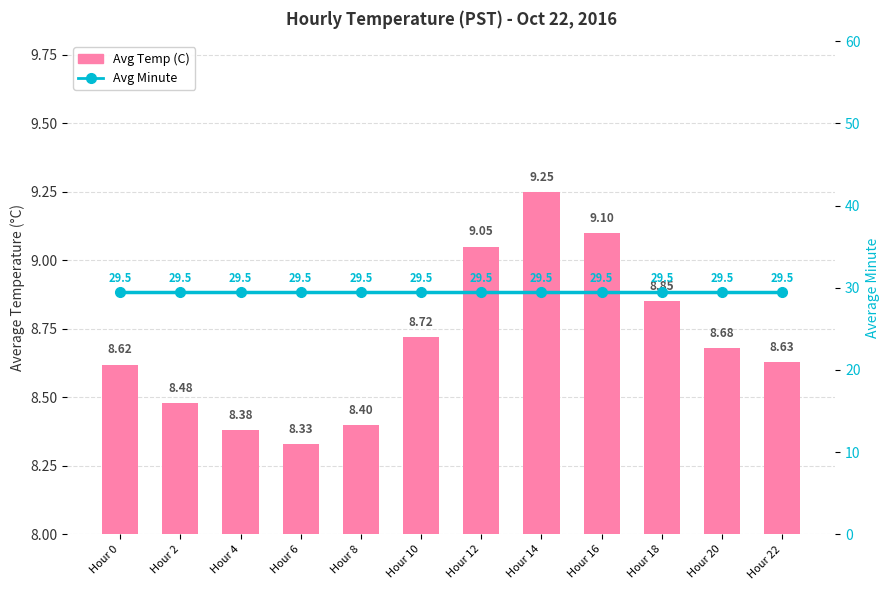

How many groups of bars are there?

12